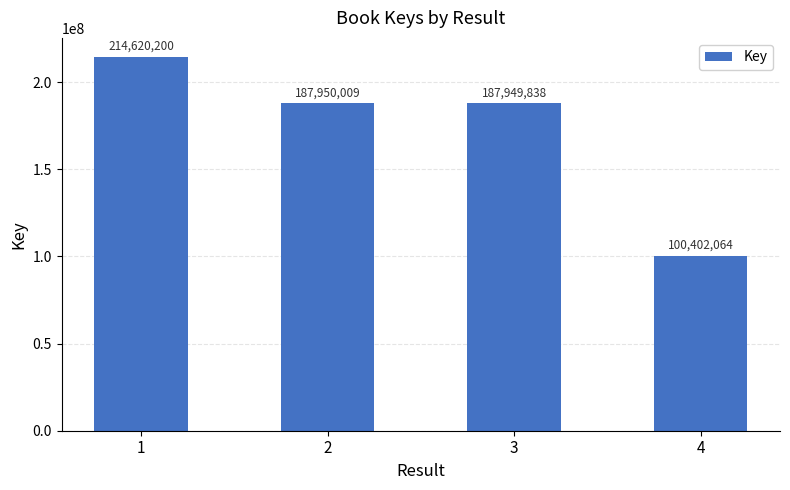

List the labels in order of value, smallest first.

4, 3, 2, 1